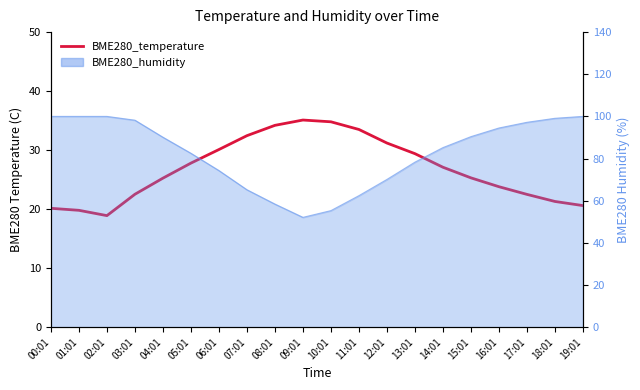

At which label is the value closest to 27?

14:01